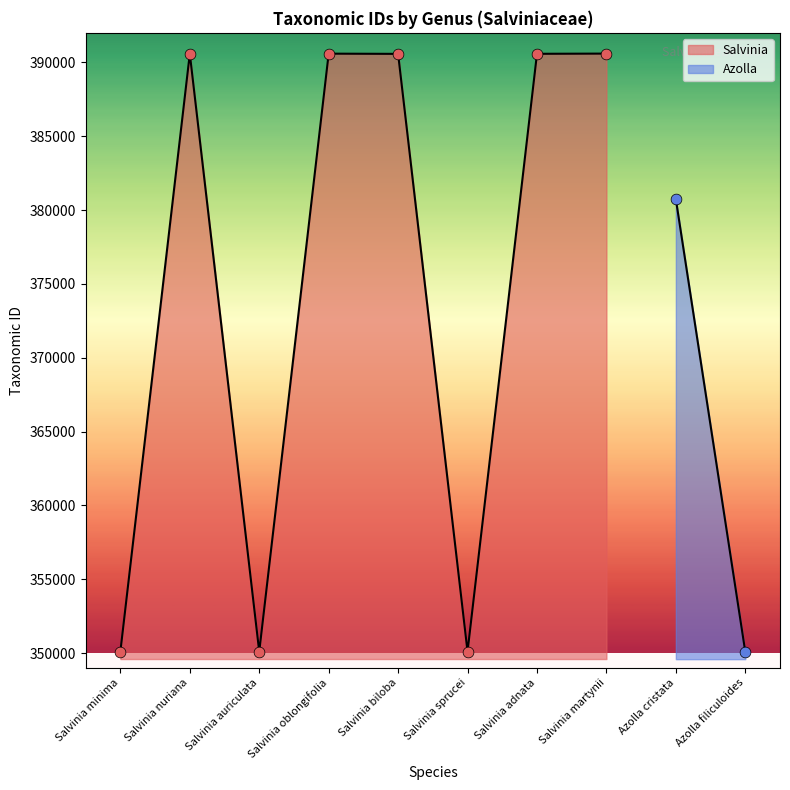

Approximately how many times larger is the value at Salvinia martynii compared to Salvinia auriculata?

1.1